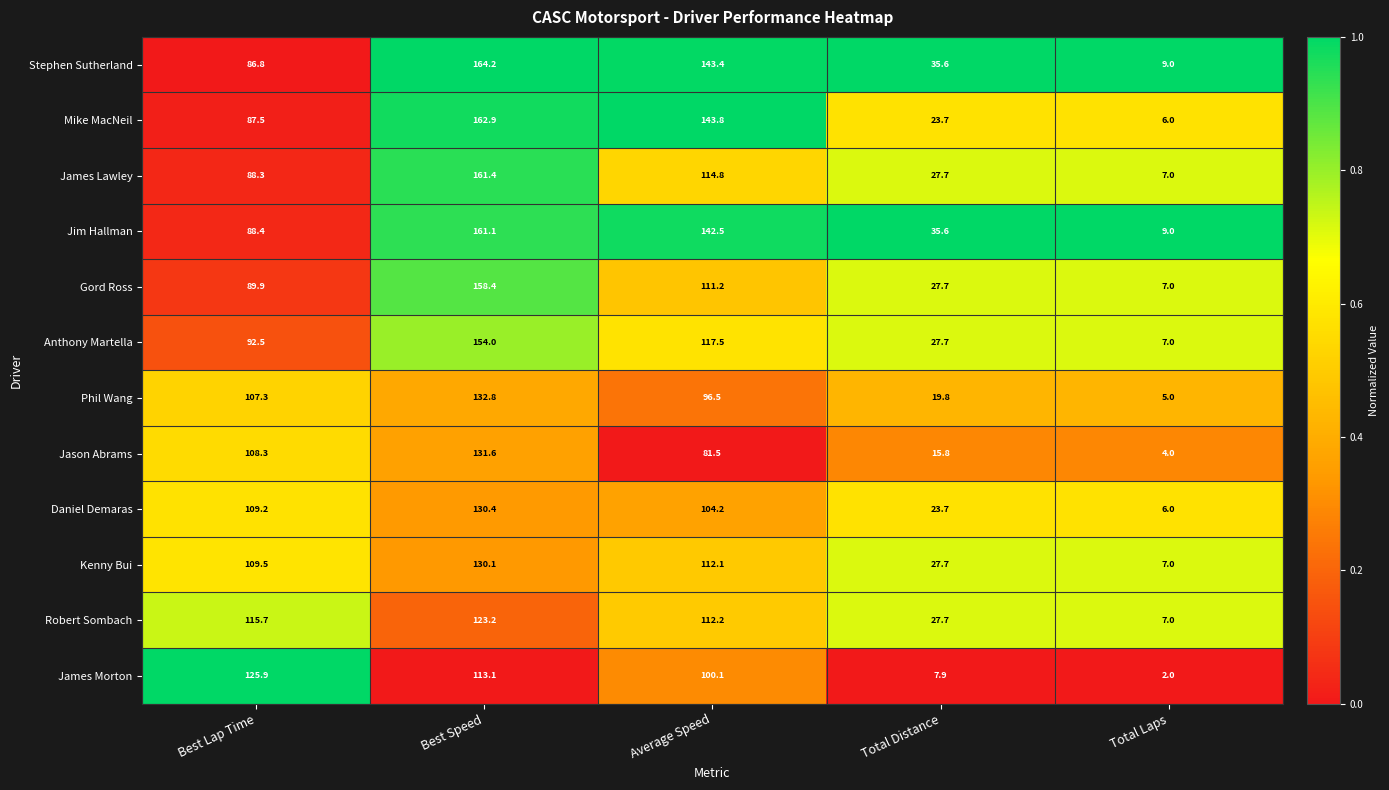

What is the difference between the highest and lowest values at Best Lap Time?

39.1